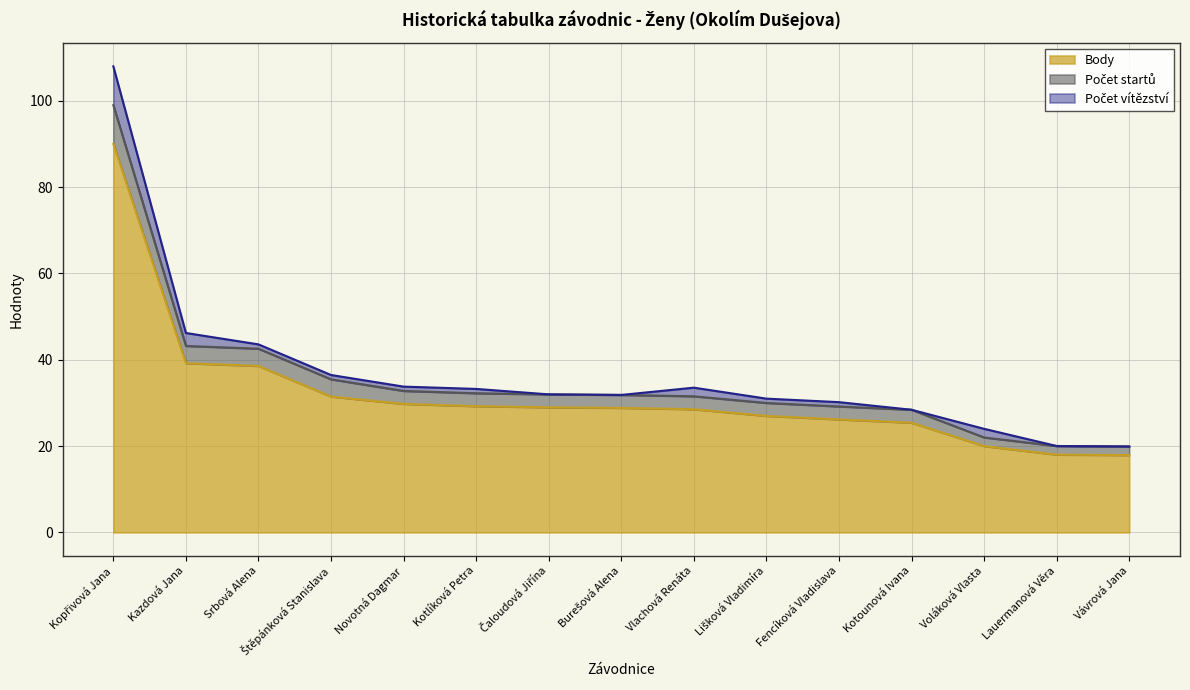

True or false: Body has more than 0 points higher than both neighbors.

False